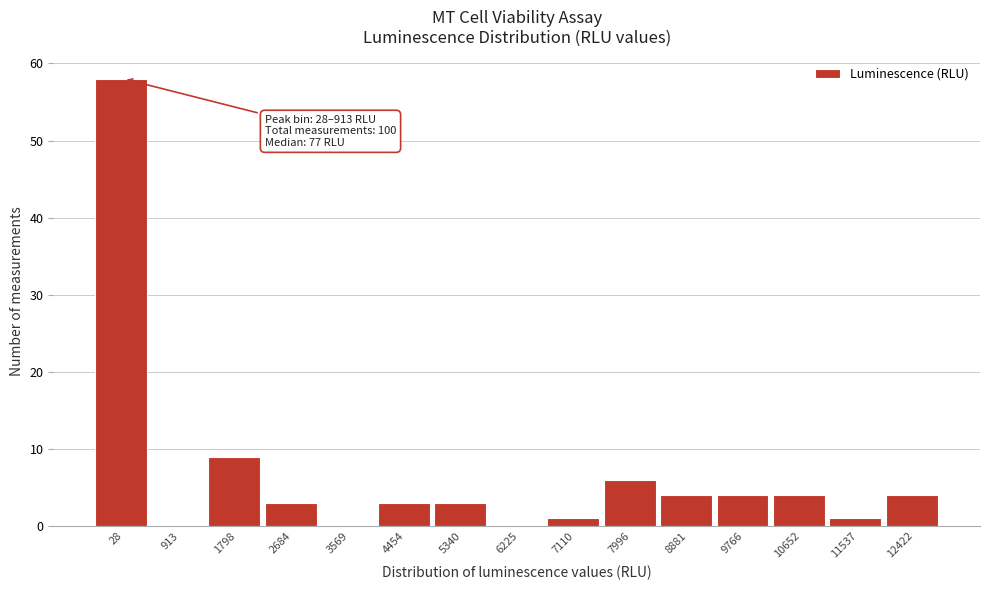

Reading right to left, what are all the values shown in this chart?

12422=4	11537=1	10652=4	9766=4	8881=4	7996=6	7110=1	6225=0	5340=3	4454=3	3569=0	2684=3	1798=9	913=0	28=58